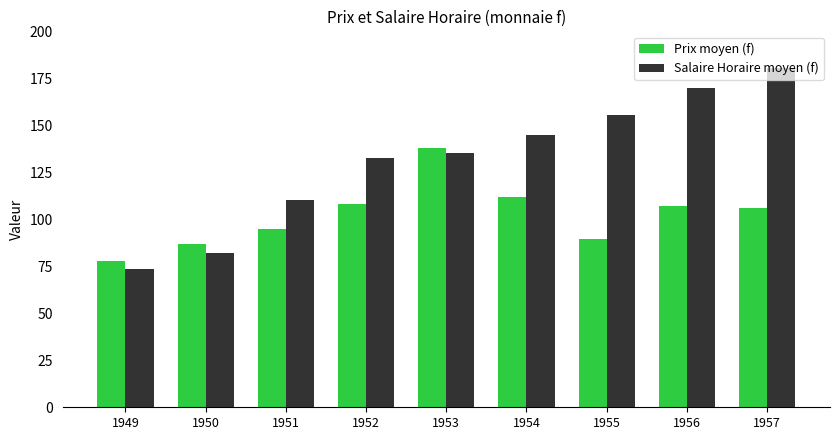

What value does the Prix moyen (f) series have at 1951?

95.0